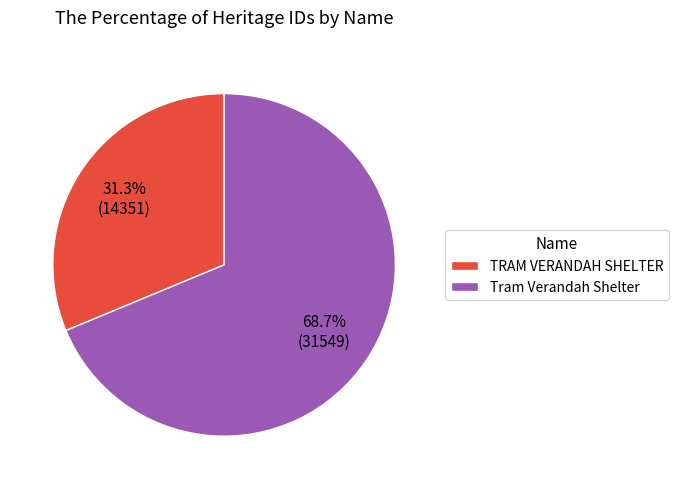

What is the largest slice in the pie chart?

Tram Verandah Shelter